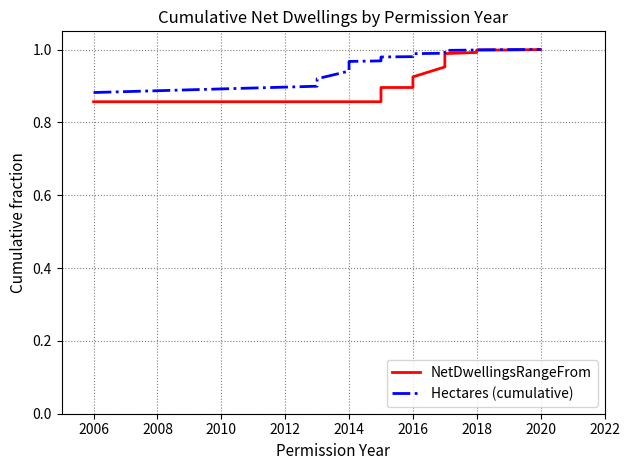

What is the difference between the maximum and minimum values in the NetDwellingsRangeFrom series?

0.1